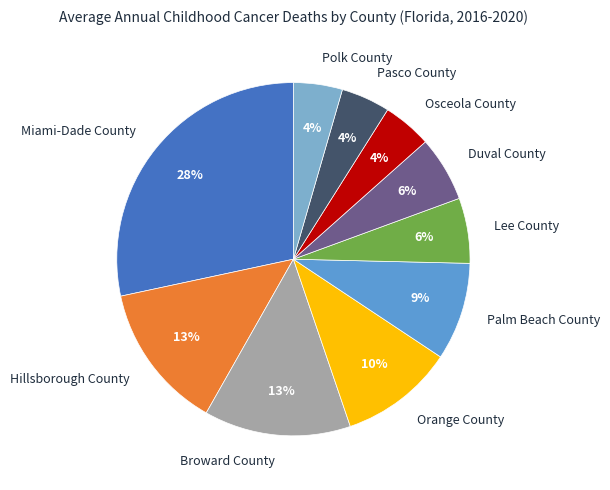

Which slice is the largest?

Miami-Dade County